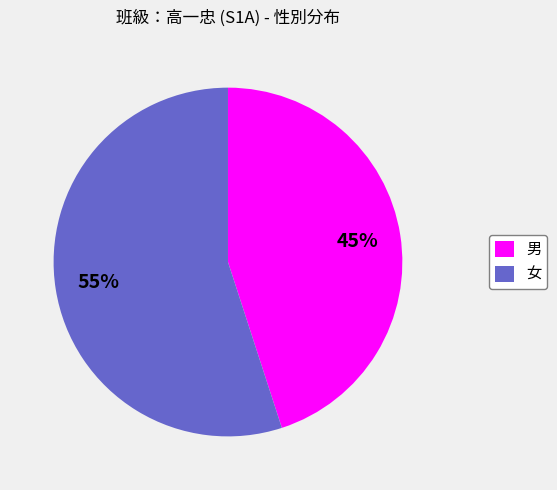

Is the sum of 女 and 男 greater than half?

Yes